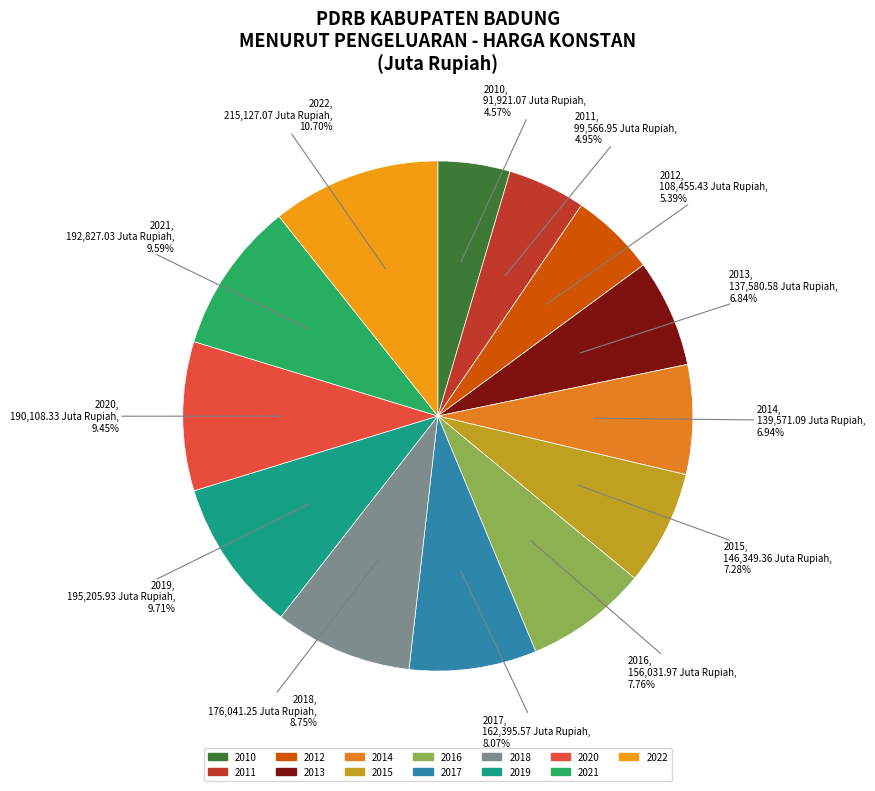

What is the largest slice in the pie chart?

2022